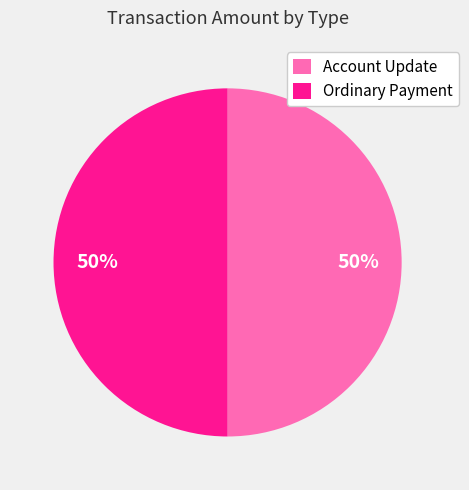

To the nearest percent, what is the combined percentage of Ordinary Payment and Account Update?

100%